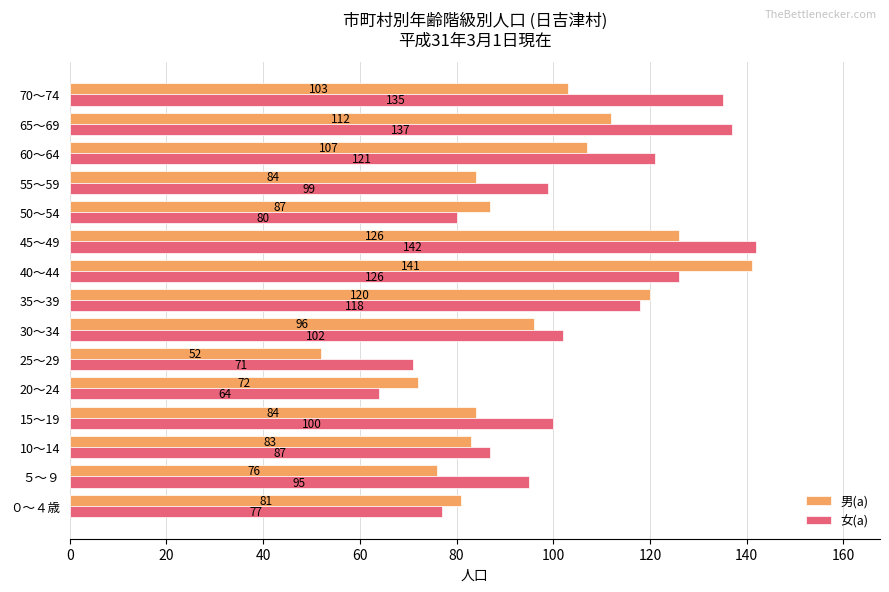

List the series in order of their overall mean, highest first.

女(a), 男(a)